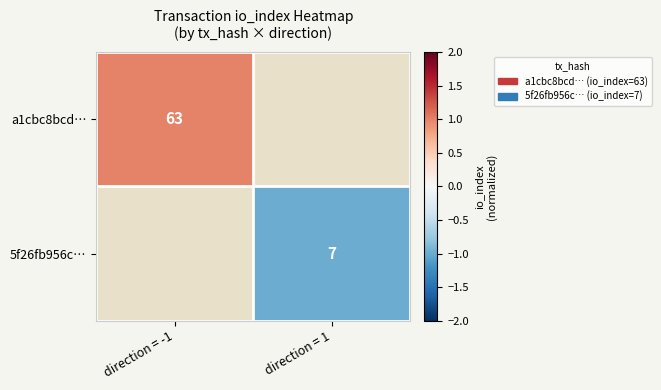

Is it true that a1cbc8bcd… equals 1.7 at direction = -1?

False